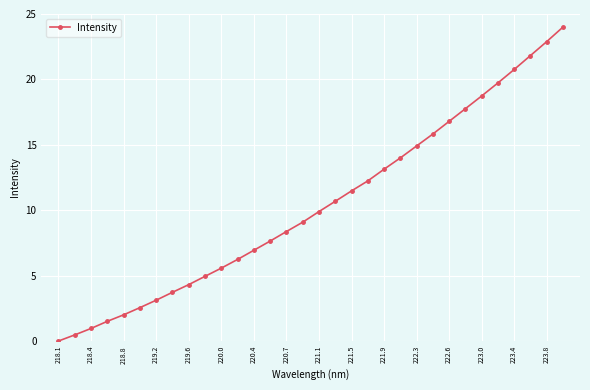

What is the difference between the second highest and minimum values?

22.9